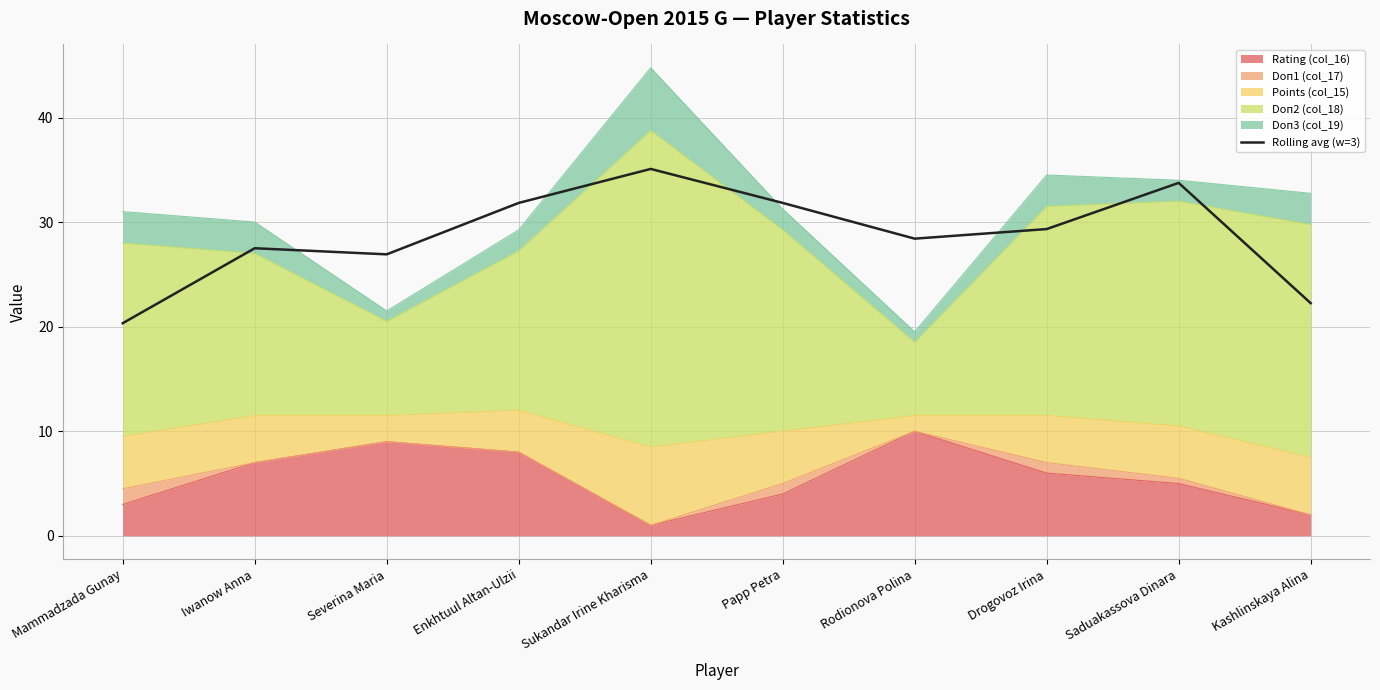

The chart shows a value of 46.6 at Enkhtuul Altan-Ulzii. True or false?

False